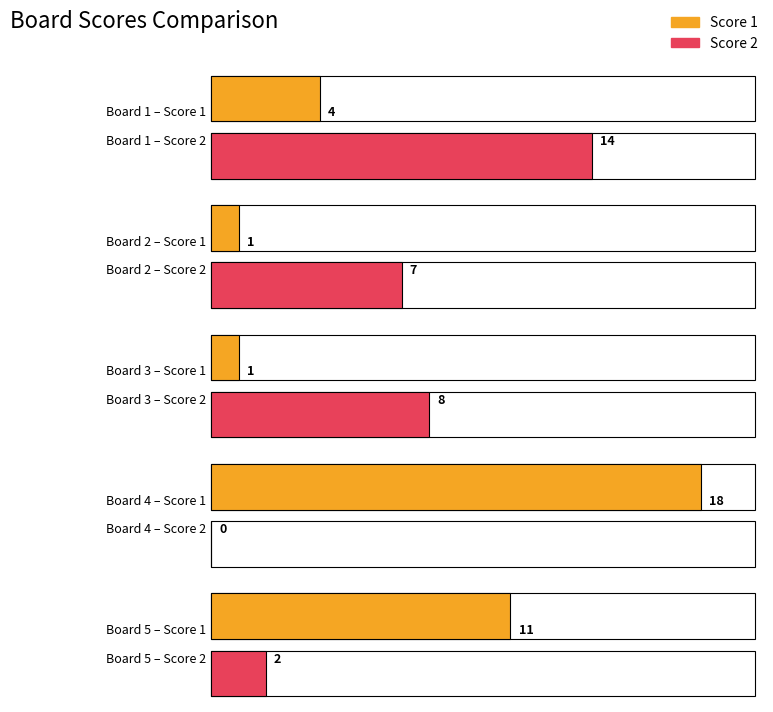

Which series changed the most between Board 1 and Board 3?

Score 2